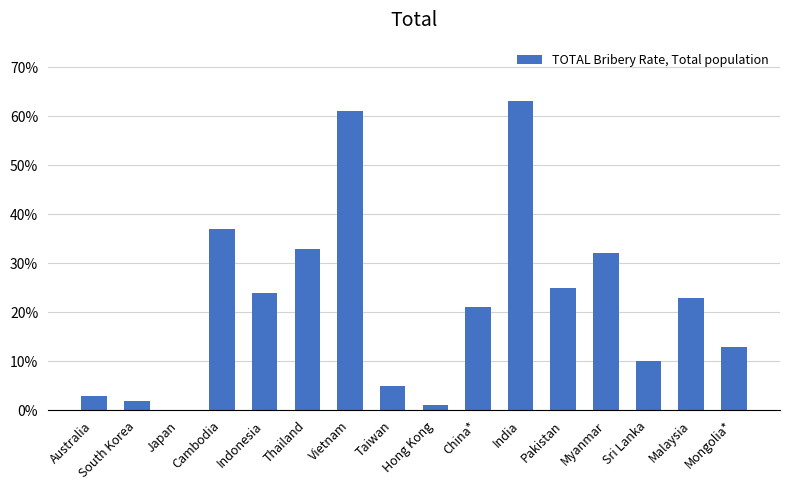

What is the maximum value shown in the chart?

0.6